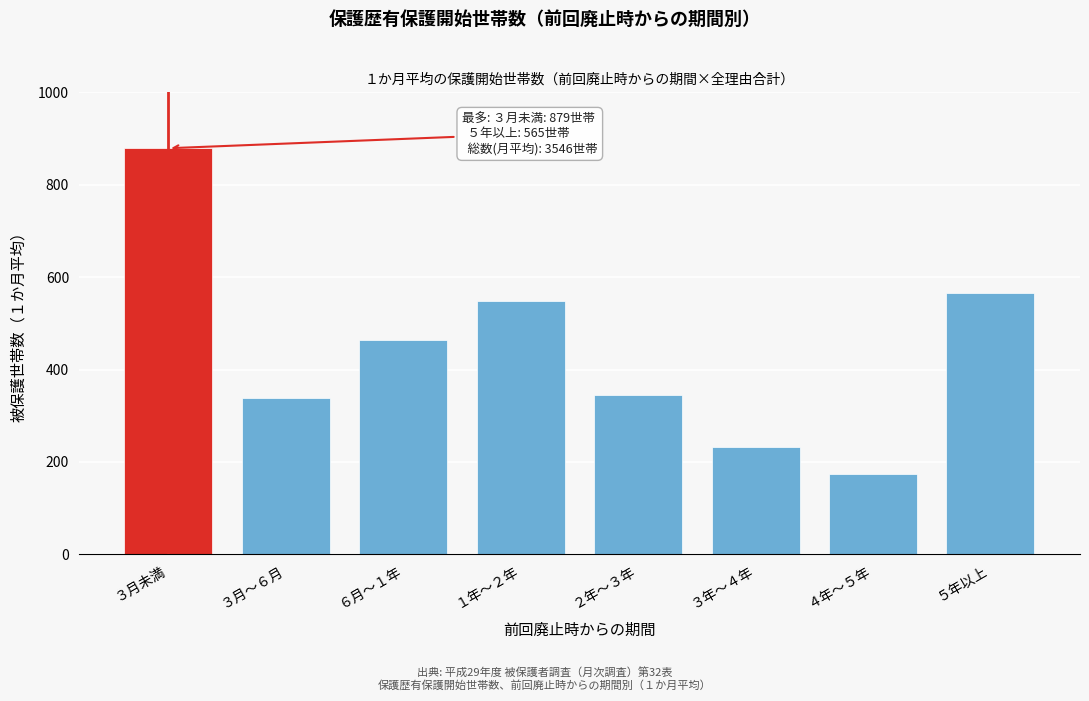

Reading left to right, what are all the values shown in this chart?

３月未満=879	３月～６月=338	６月～１年=463	１年～２年=549	２年～３年=345	３年～４年=233	４年～５年=175	５年以上=565